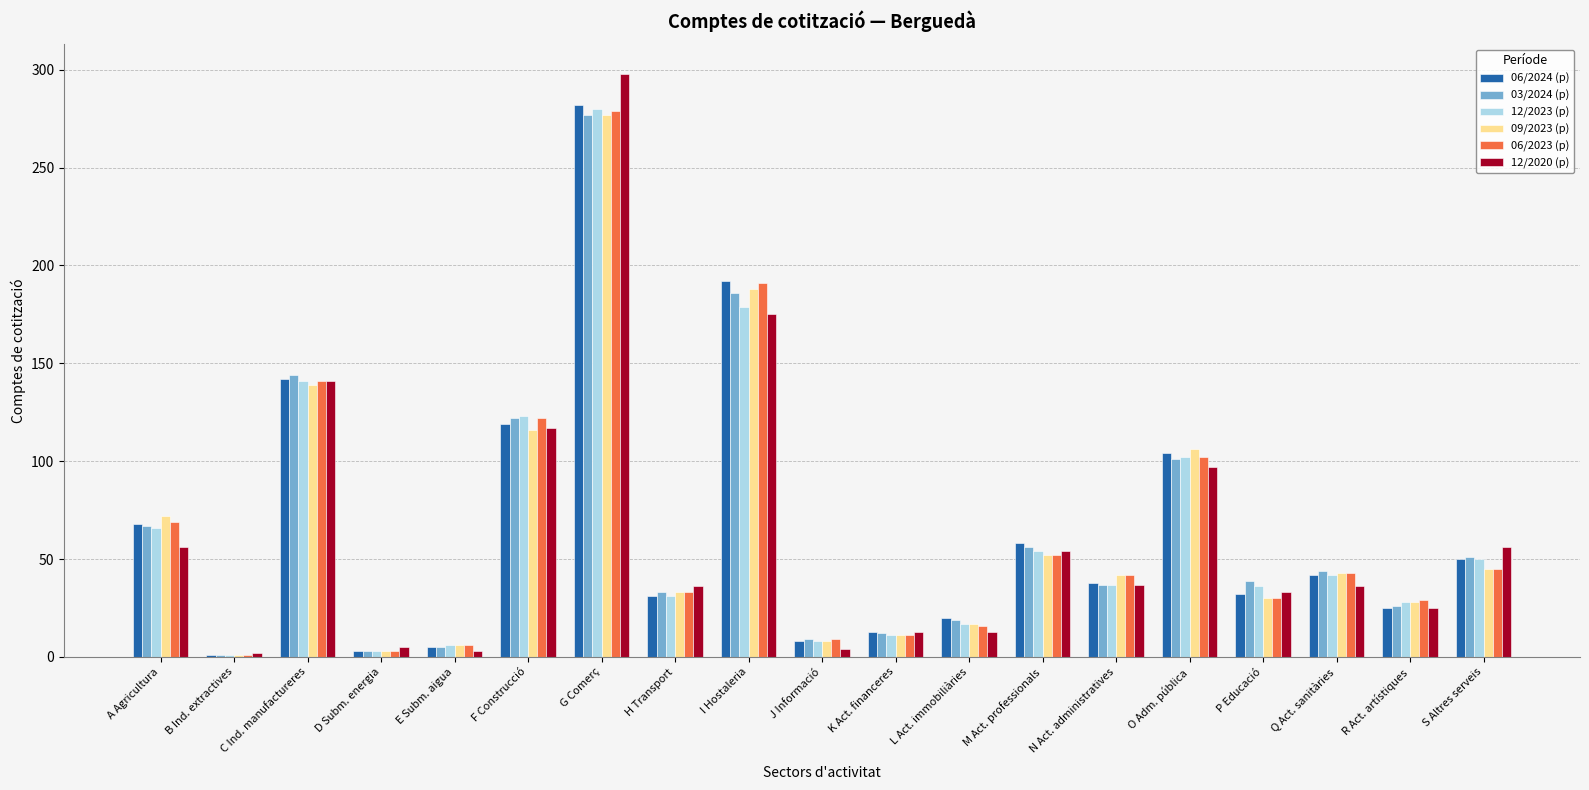

What are all the series names shown in the legend?

06/2024 (p), 03/2024 (p), 12/2023 (p), 09/2023 (p), 06/2023 (p), 12/2020 (p)